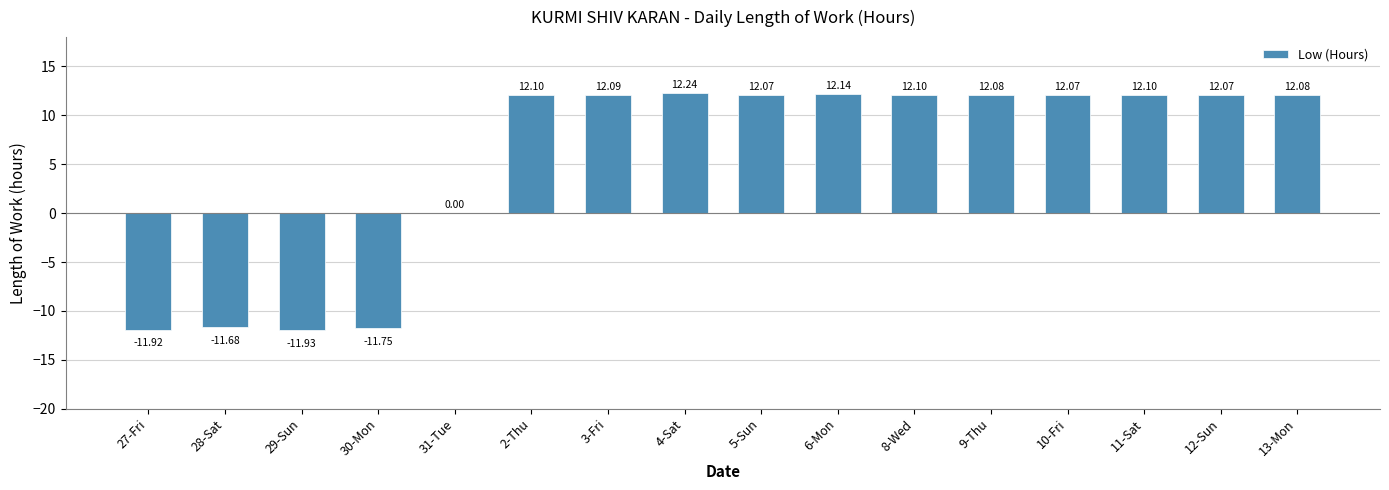

What is the sum of the values at 13-Mon and 4-Sat?

24.3